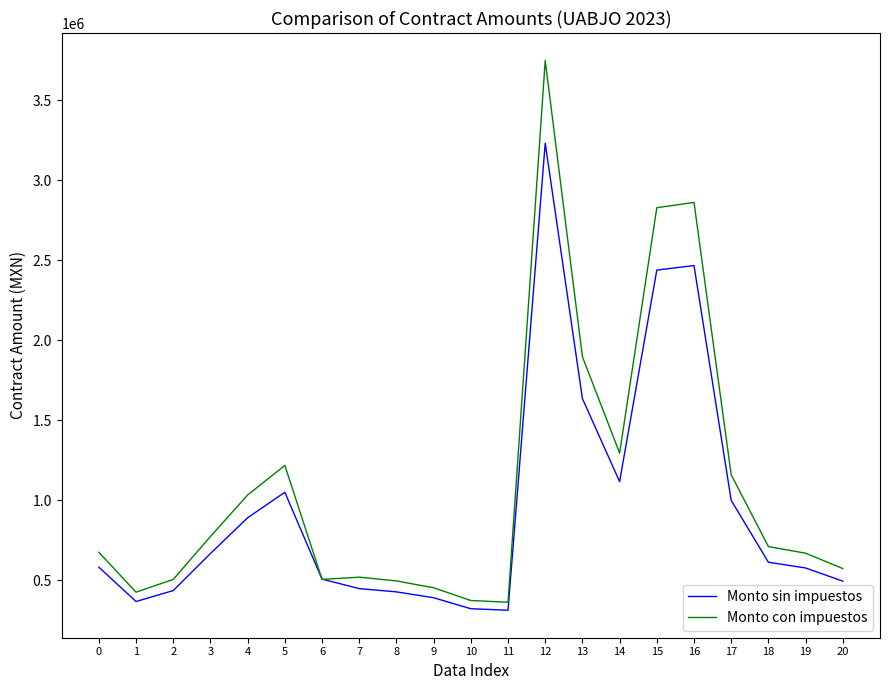

What is the sum of all Monto con impuestos values?

23076263.8